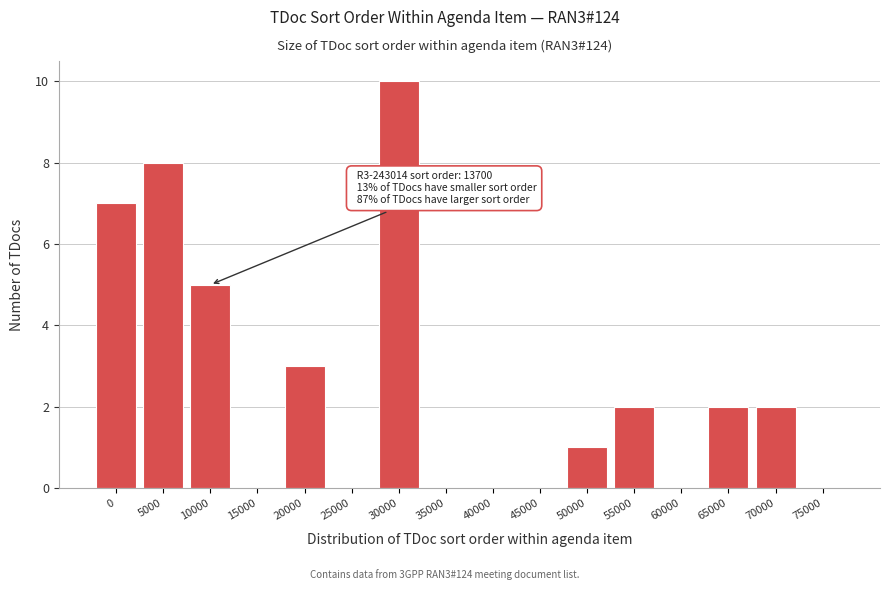

Reading left to right, transcribe all the data shown in this chart.

0=7	5000=8	10000=5	15000=0	20000=3	25000=0	30000=10	35000=0	40000=0	45000=0	50000=1	55000=2	60000=0	65000=2	70000=2	75000=0